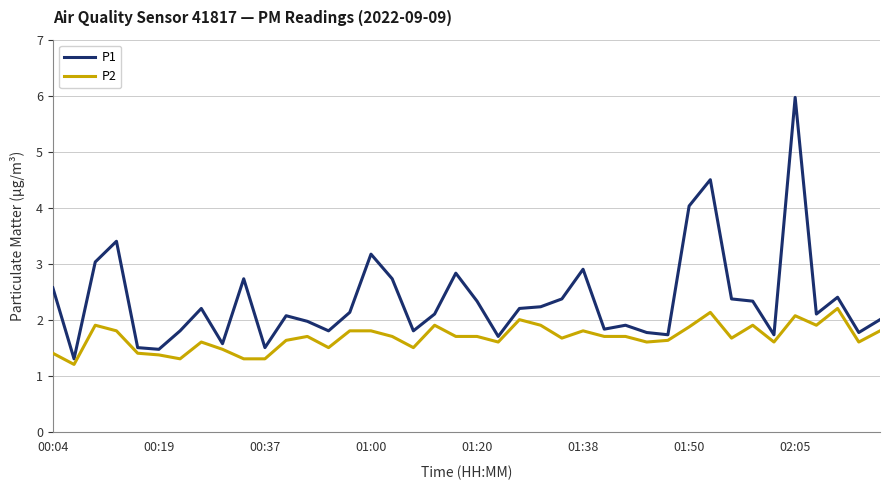

Reading right to left, list all the values displayed in this chart.

P1: 2.0	1.8	2.4	2.1	6.0	1.7	2.3	2.4	4.5	4.0	1.7	1.8	1.9	1.8	2.9	2.4	2.2	2.2	1.7	2.3	2.8	2.1	1.8	2.7	3.2	2.1	1.8	2.0	2.1	1.5	2.7	1.6	2.2	1.8	1.5	1.5	3.4	3.0	1.3	2.6
P2: 1.8	1.6	2.2	1.9	2.1	1.6	1.9	1.7	2.1	1.9	1.6	1.6	1.7	1.7	1.8	1.7	1.9	2.0	1.6	1.7	1.7	1.9	1.5	1.7	1.8	1.8	1.5	1.7	1.6	1.3	1.3	1.5	1.6	1.3	1.4	1.4	1.8	1.9	1.2	1.4